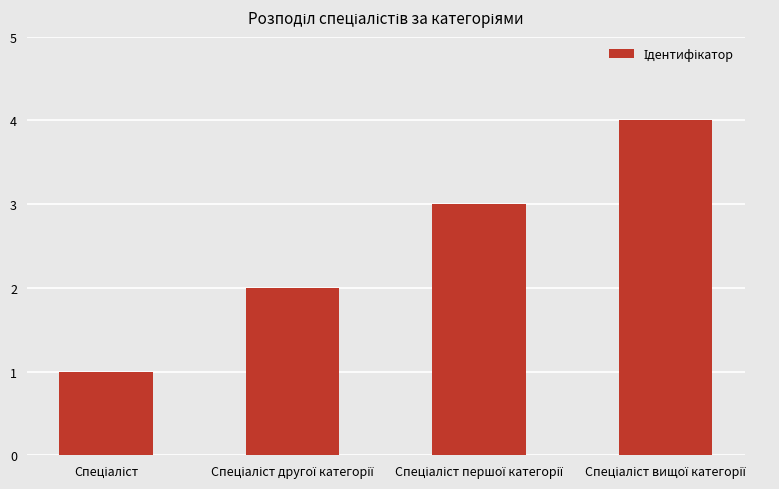

Reading left to right, what are all the values shown in this chart?

1	2	3	4